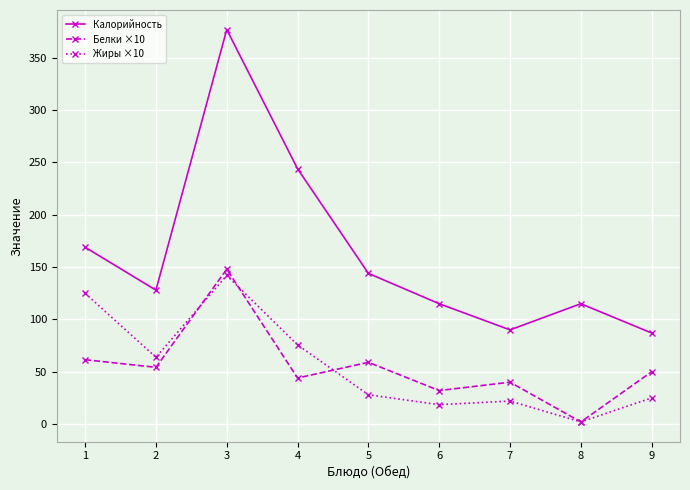

At 6, list the series in order from largest to smallest.

Калорийность, Белки ×10, Жиры ×10